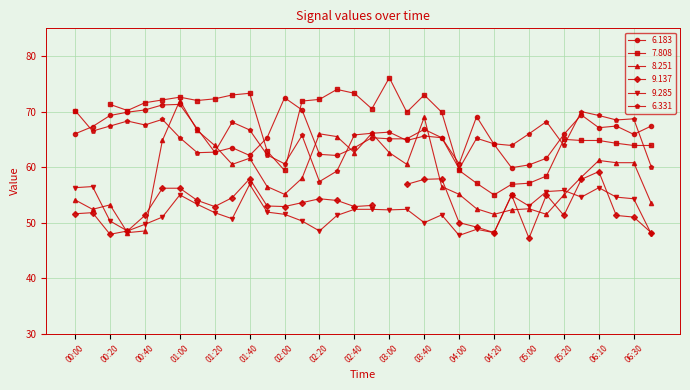

Which series has the largest range (max minus min)?

8.251